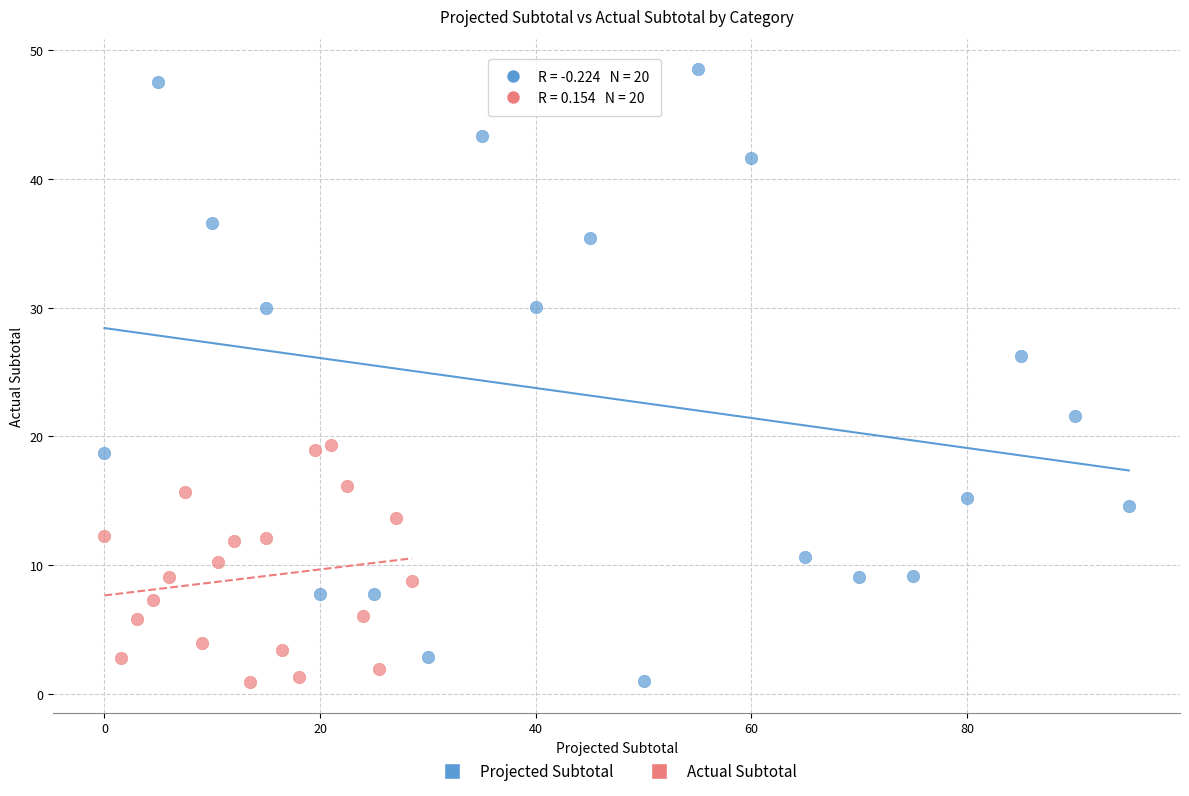

Which series has the widest spread of Y values?

Projected Subtotal